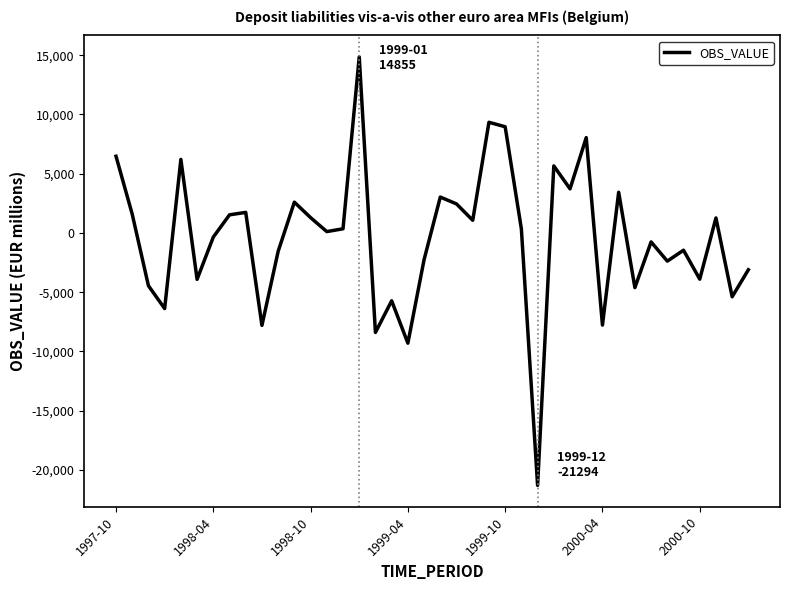

What is the difference between the maximum and minimum values?

36148.7